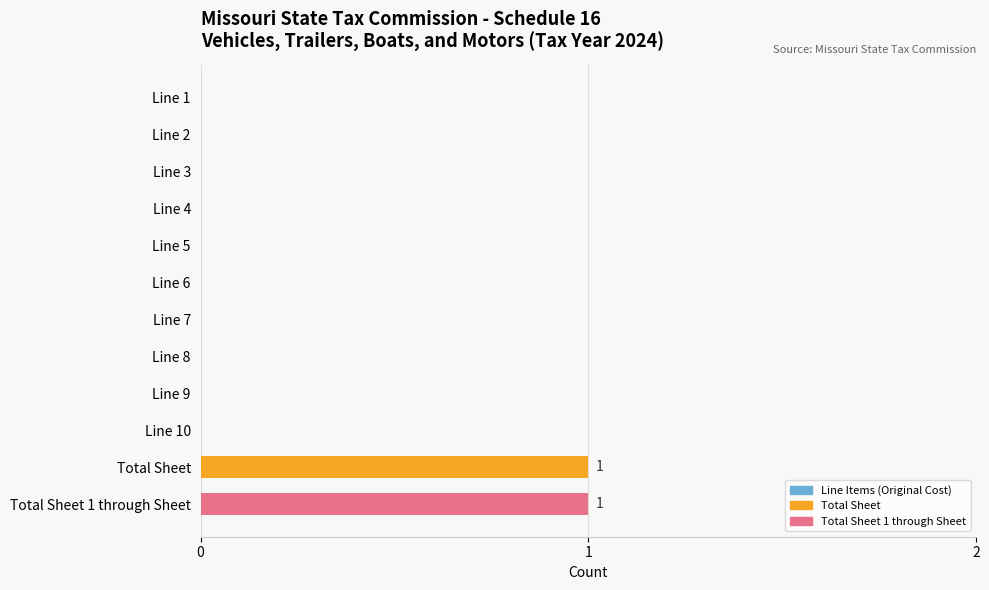

True or false: the data shows 0 at Line 8.

True